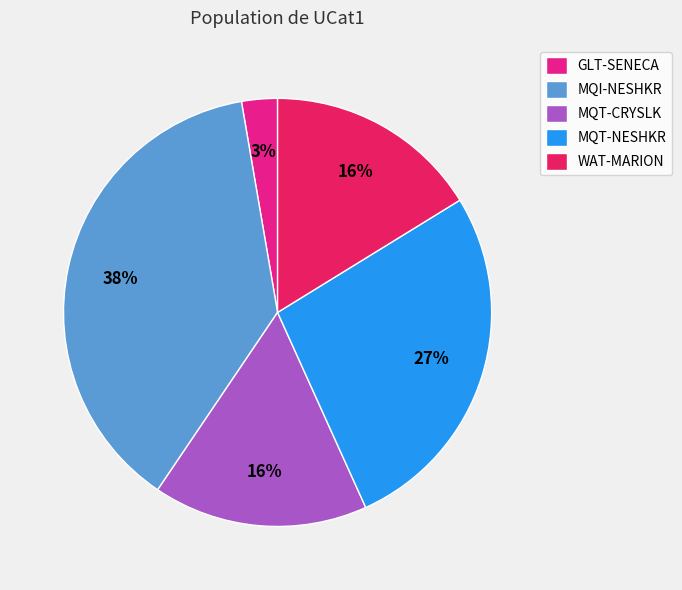

Approximately how many times larger is the value at GLT-SENECA compared to WAT-MARION?

0.2